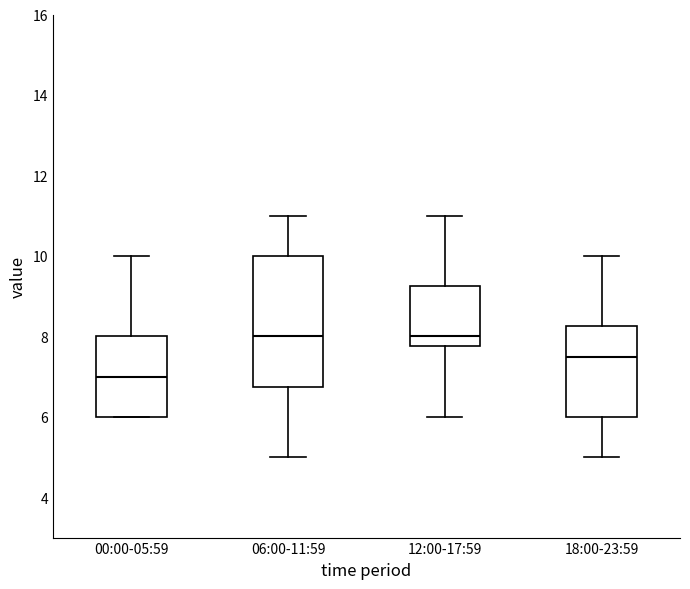

Reading left to right, transcribe this box plot: for each box, give where its median line is, the range the box spans, and where its two whiskers end, as read against the y-axis. The values are not printed on the chart, so give them approximately, as read against the axis.

00:00-05:59: median 7.0, box 6.0 to 8.0, whiskers 6.0 to 10.0
06:00-11:59: median 8.0, box 6.8 to 10.0, whiskers 5.0 to 11.0
12:00-17:59: median 8.0, box 7.8 to 9.2, whiskers 6.0 to 11.0
18:00-23:59: median 7.6, box 6.0 to 8.2, whiskers 5.0 to 10.0